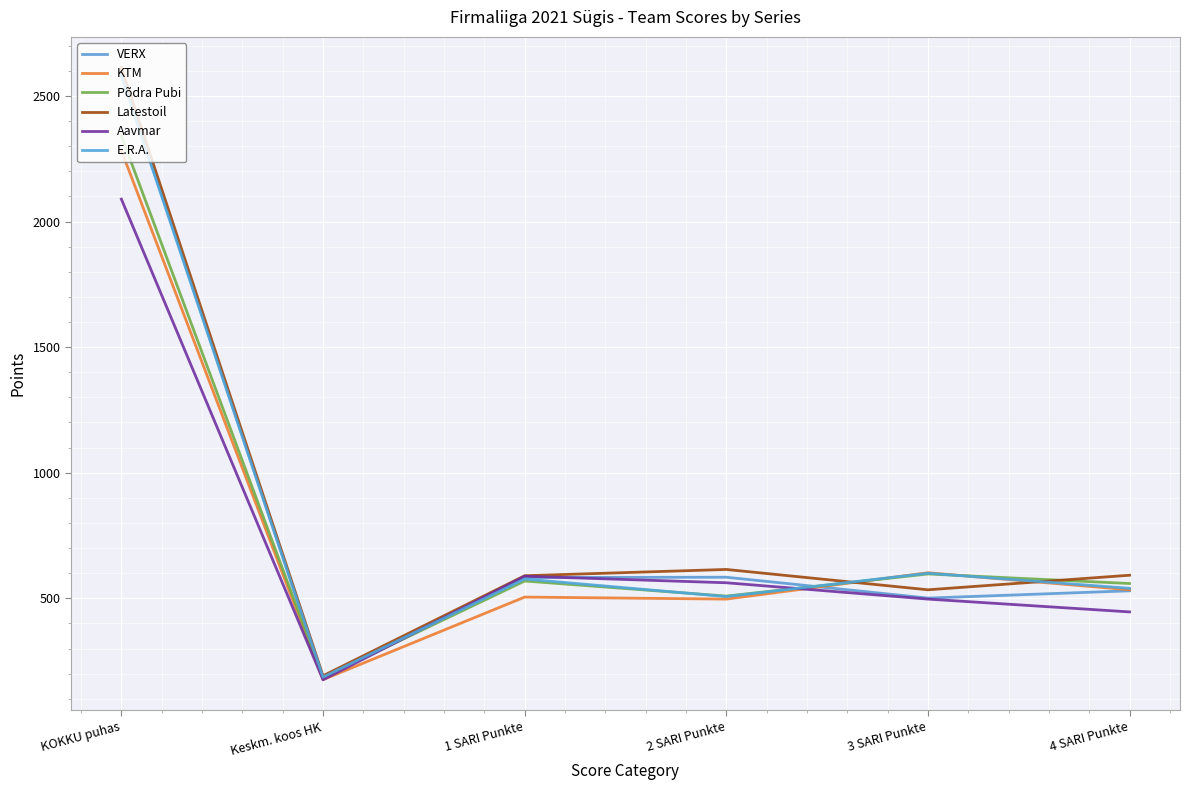

Which category has the lowest value across all series?

Keskm. koos HK